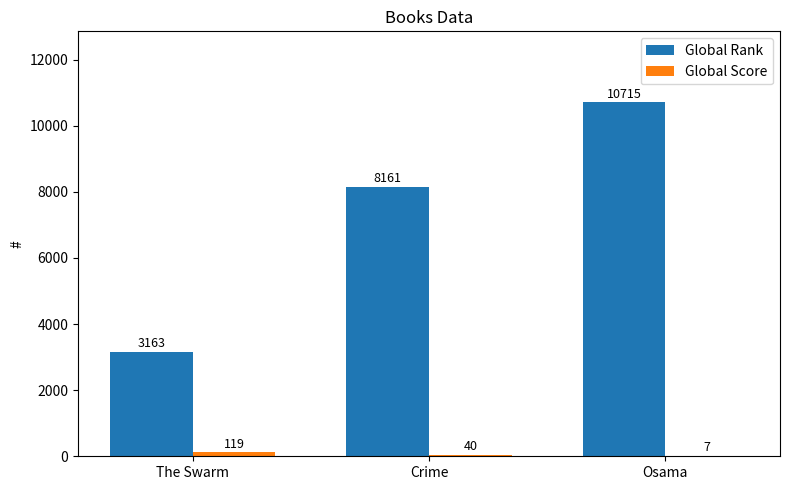

How many Global Rank values are between 3163 and 10715?

3